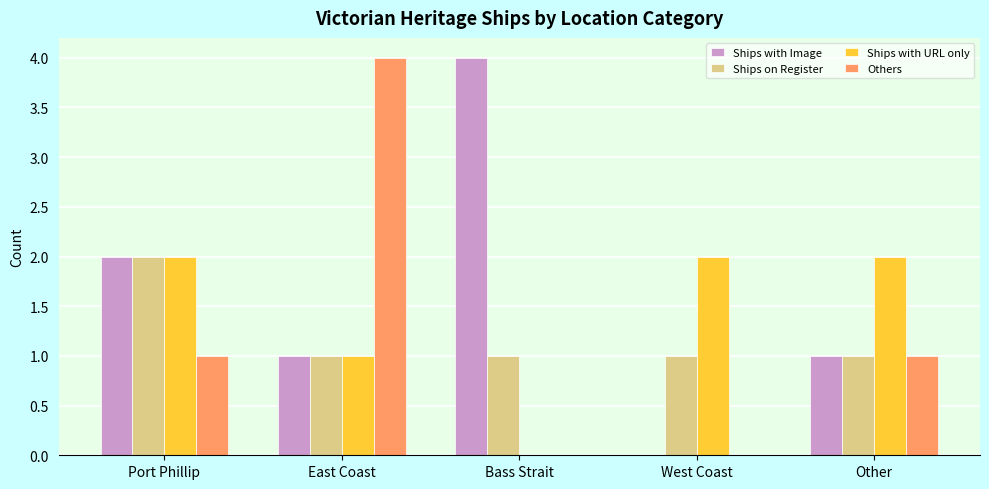

Reading left to right, transcribe all the data shown in this chart.

Ships with Image: Port Phillip=2	East Coast=1	Bass Strait=4	West Coast=0	Other=1
Ships on Register: Port Phillip=2	East Coast=1	Bass Strait=1	West Coast=1	Other=1
Ships with URL only: Port Phillip=2	East Coast=1	Bass Strait=0	West Coast=2	Other=2
Others: Port Phillip=1	East Coast=4	Bass Strait=0	West Coast=0	Other=1